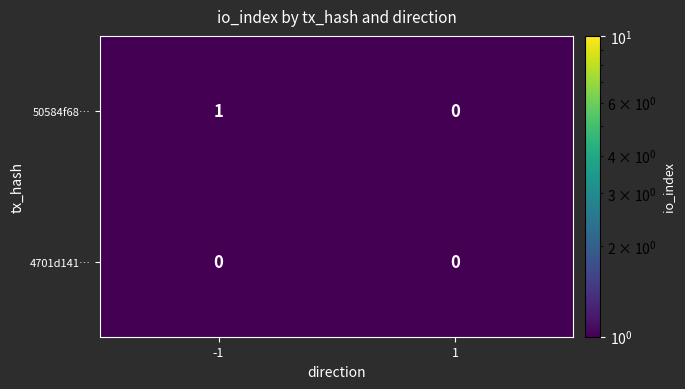

True or false: 4701d141… has a value of 0 at -1.

True